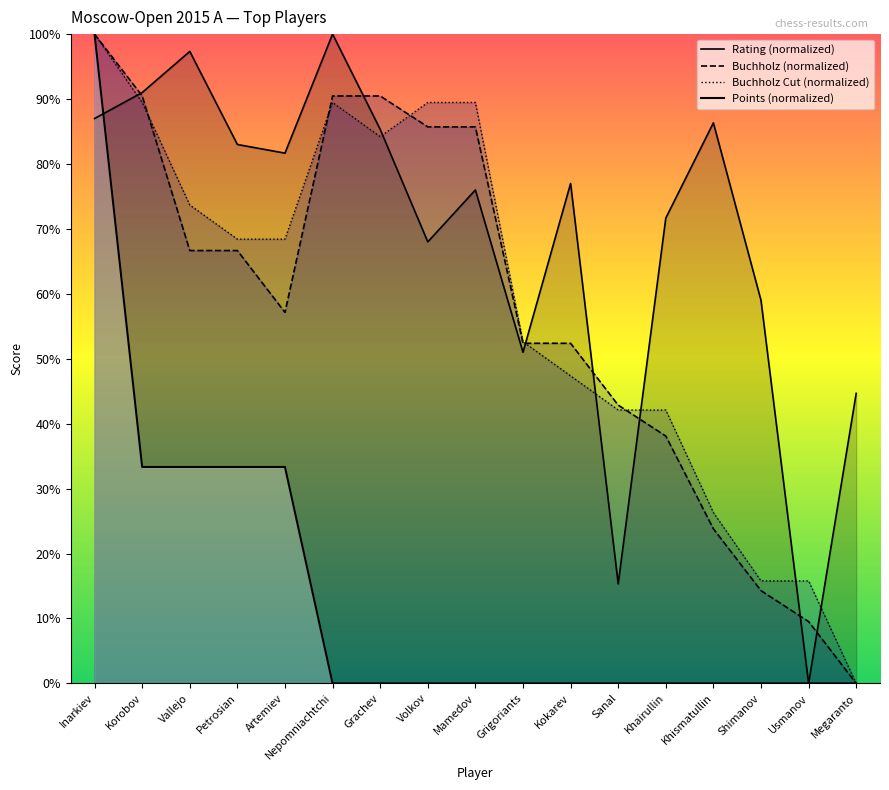

Which series has the widest spread of values?

Rating